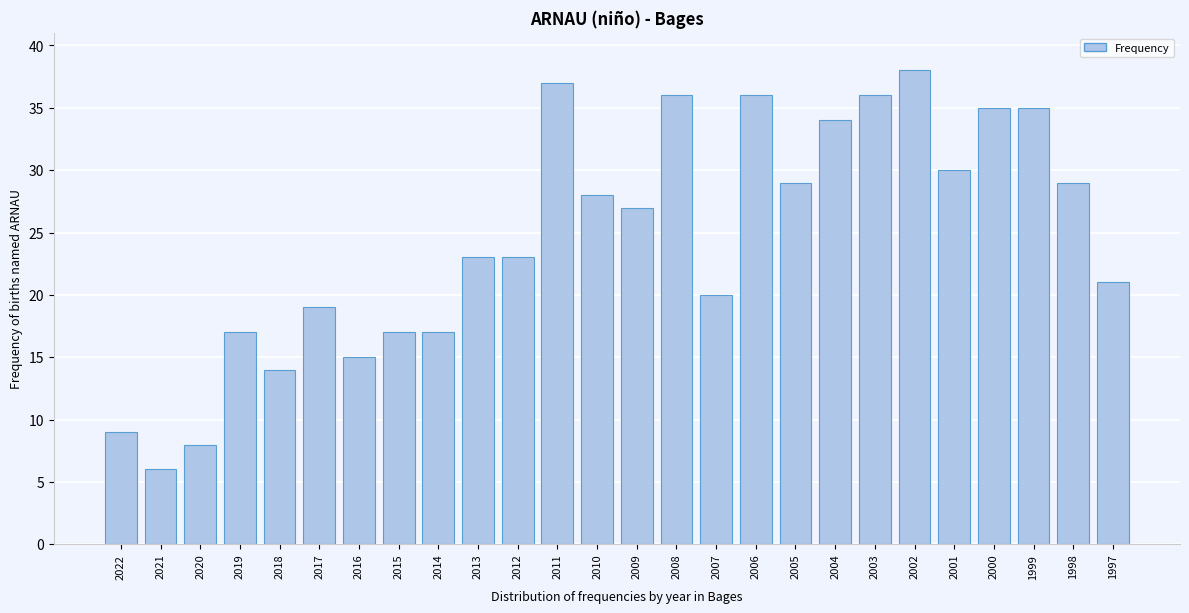

Reading left to right, list all the values displayed in this chart.

9	6	8	17	14	19	15	17	17	23	23	37	28	27	36	20	36	29	34	36	38	30	35	35	29	21